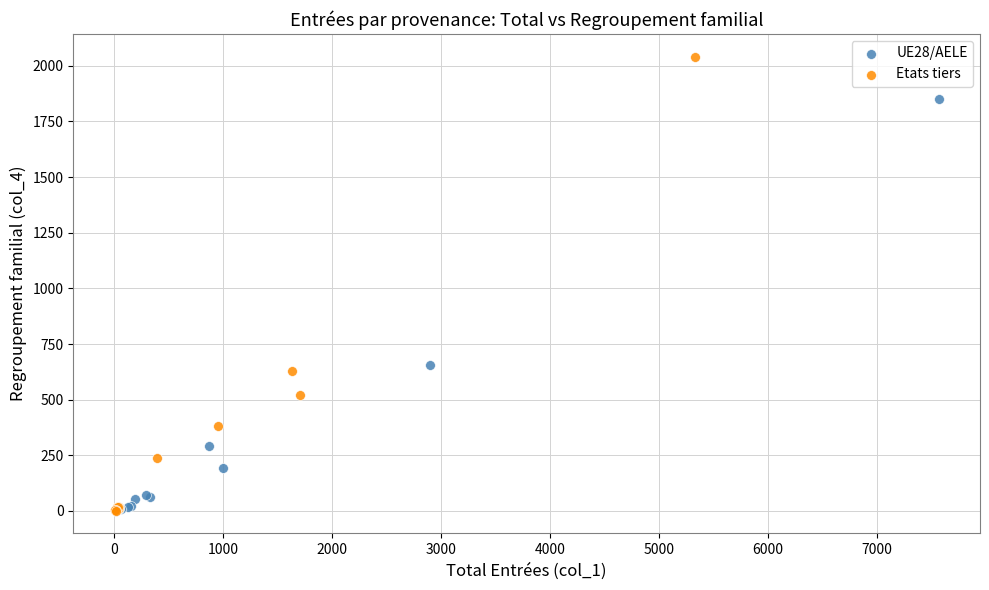

Which series reaches the maximum Y coordinate?

Etats tiers